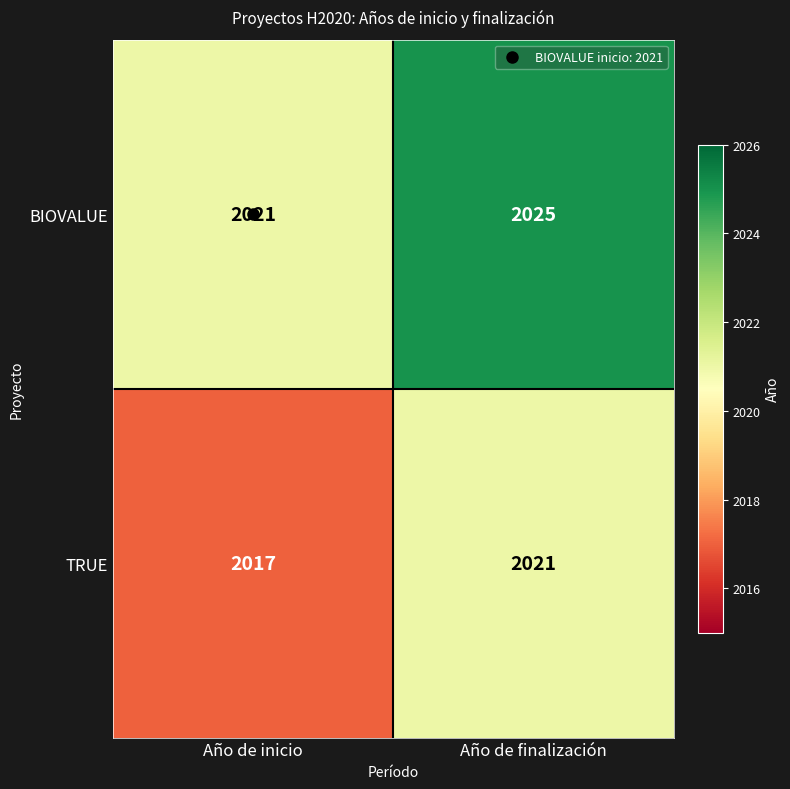

The TRUE series shows 2017 at Año de inicio. True or false?

True